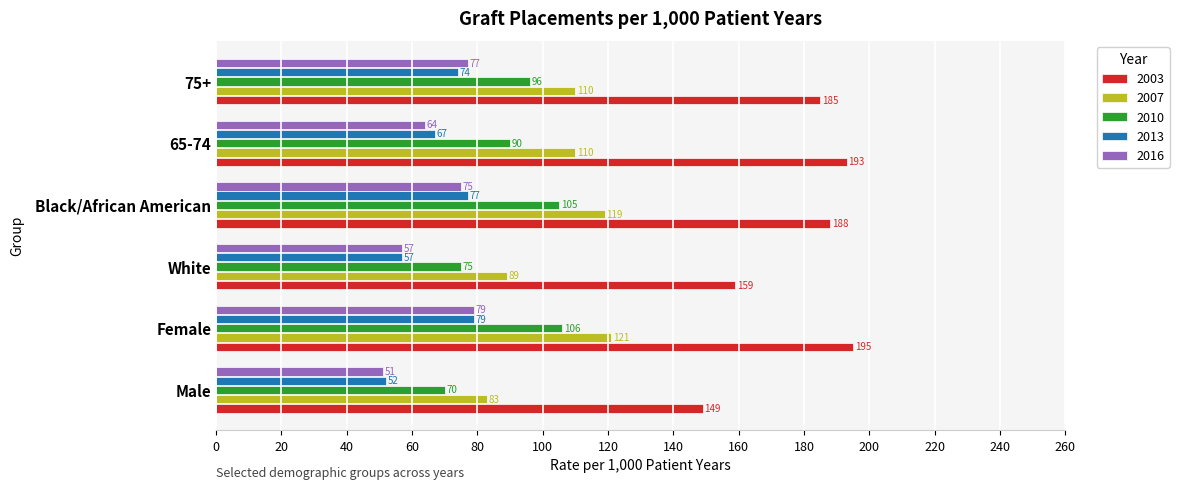

The 2003 series shows 197 at Male. True or false?

False